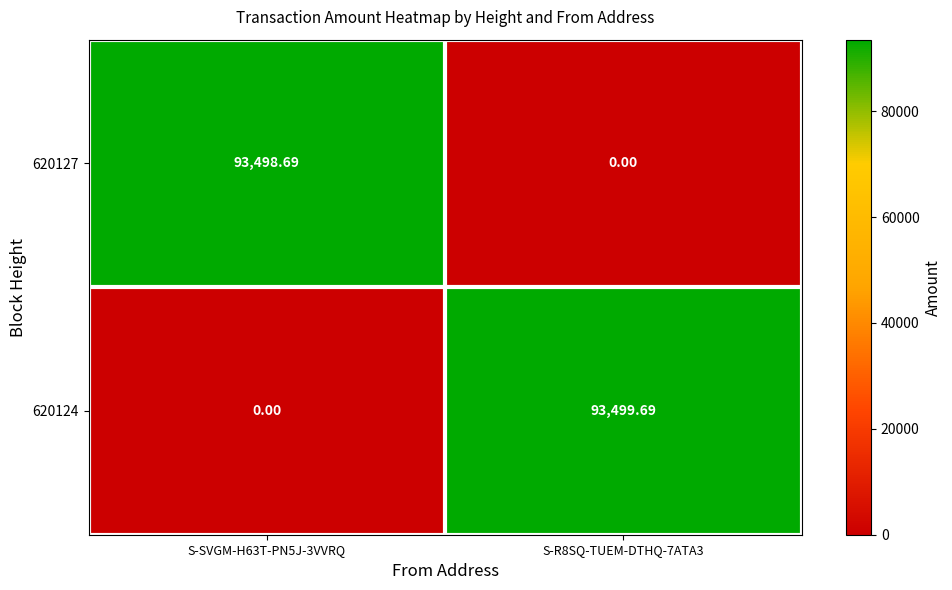

How many data points in 620124 are above 93499?

1